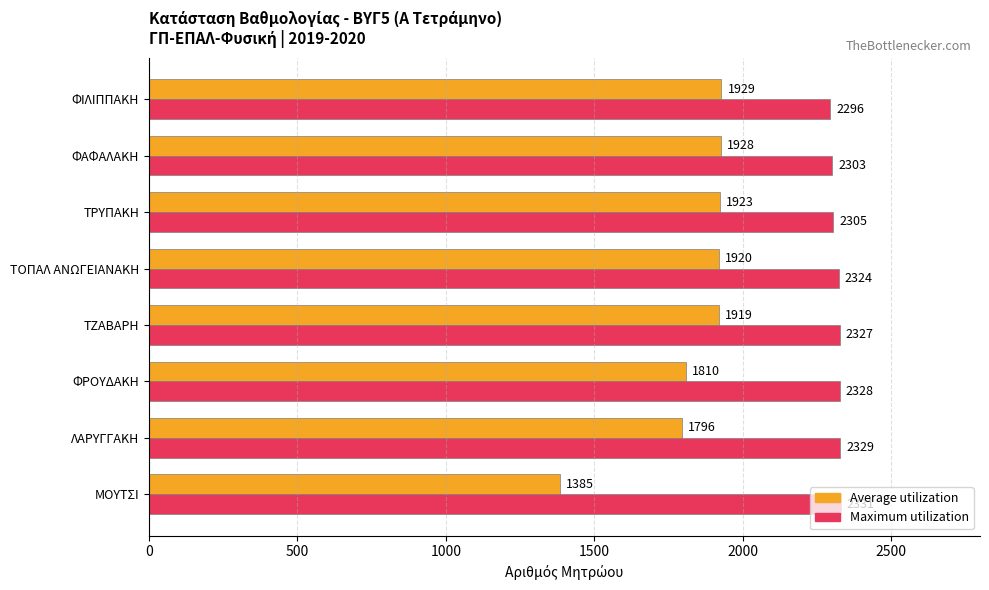

What is the approximate value of Maximum utilization at ΤΡΥΠΑΚΗ, to the nearest 5?

2305